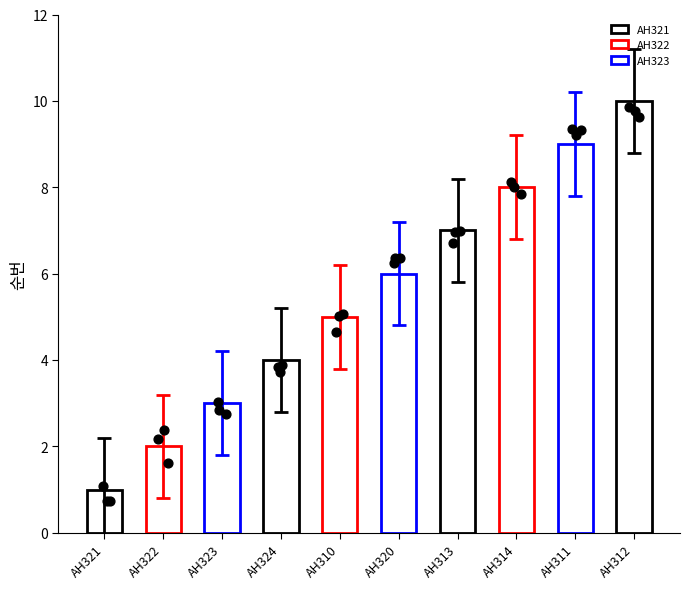

What is the change in value from AH313 to AH314?

+1